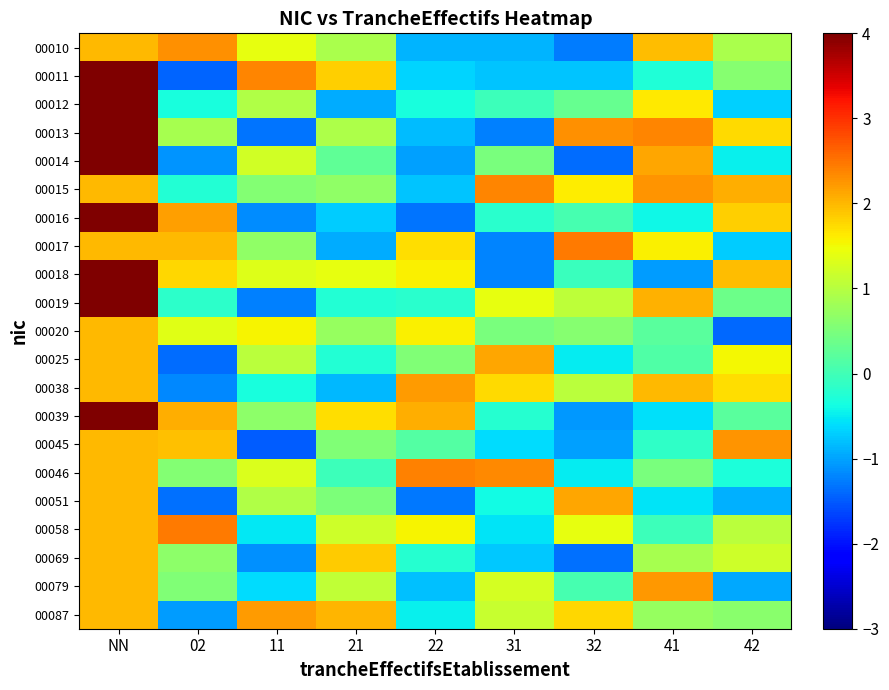

Rank the series at 41 from lowest to highest value.

00018, 00039, 00051, 00016, 00011, 00045, 00058, 00025, 00020, 00046, 00087, 00069, 00017, 00012, 00010, 00038, 00019, 00014, 00079, 00015, 00013